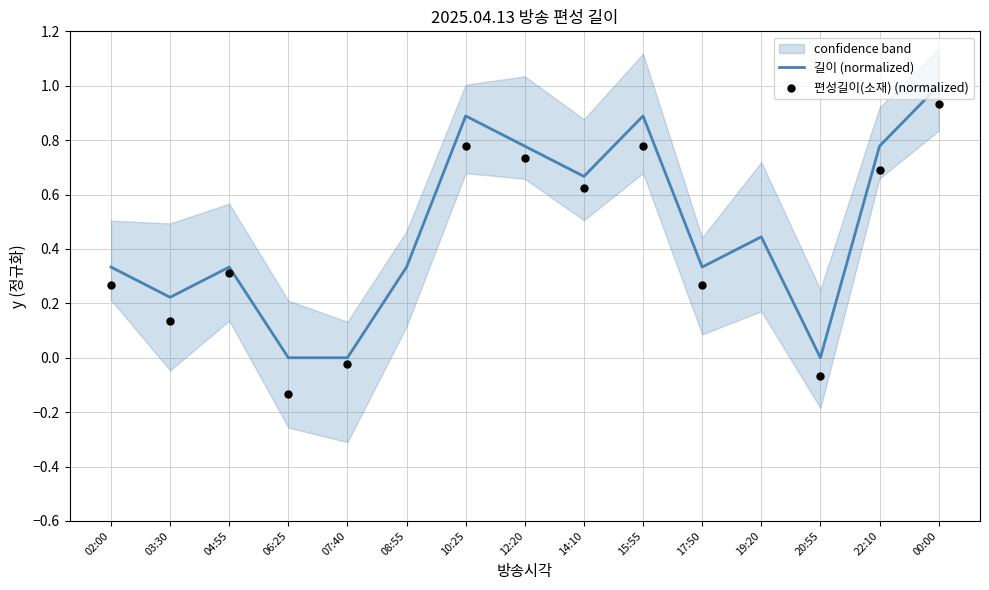

What are all the series names shown in the legend?

길이 (normalized), 편성길이(소재) (normalized)